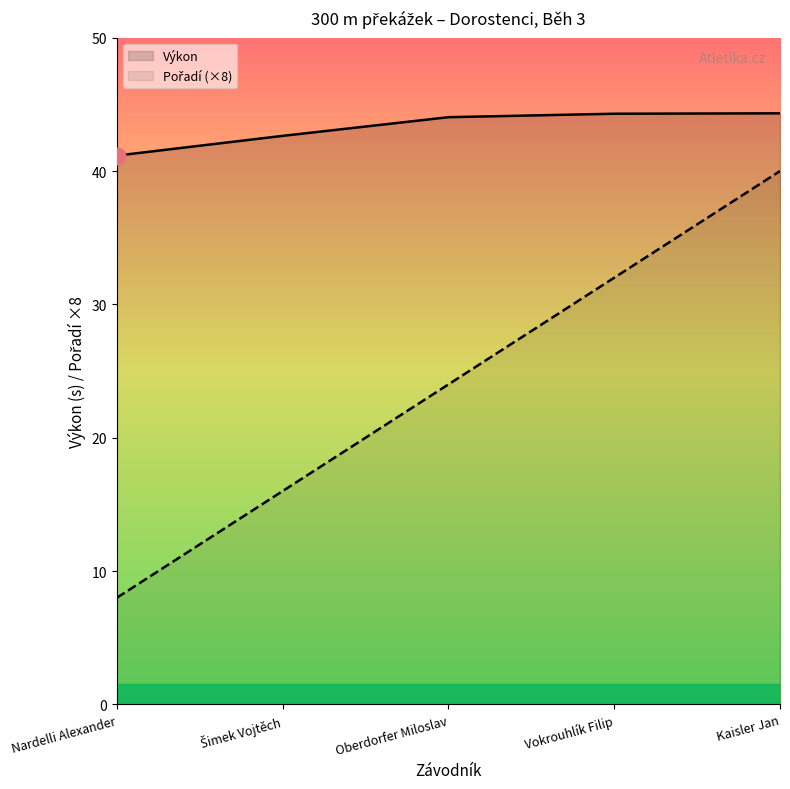

Reading right to left, list all the values displayed in this chart.

Výkon: Kaisler Jan=44.3	Vokrouhlík Filip=44.3	Oberdorfer Miloslav=44.0	Šimek Vojtěch=42.6	Nardelli Alexander=41.2
Pořadí (×8): Kaisler Jan=40.0	Vokrouhlík Filip=32.0	Oberdorfer Miloslav=24.0	Šimek Vojtěch=16.0	Nardelli Alexander=8.0